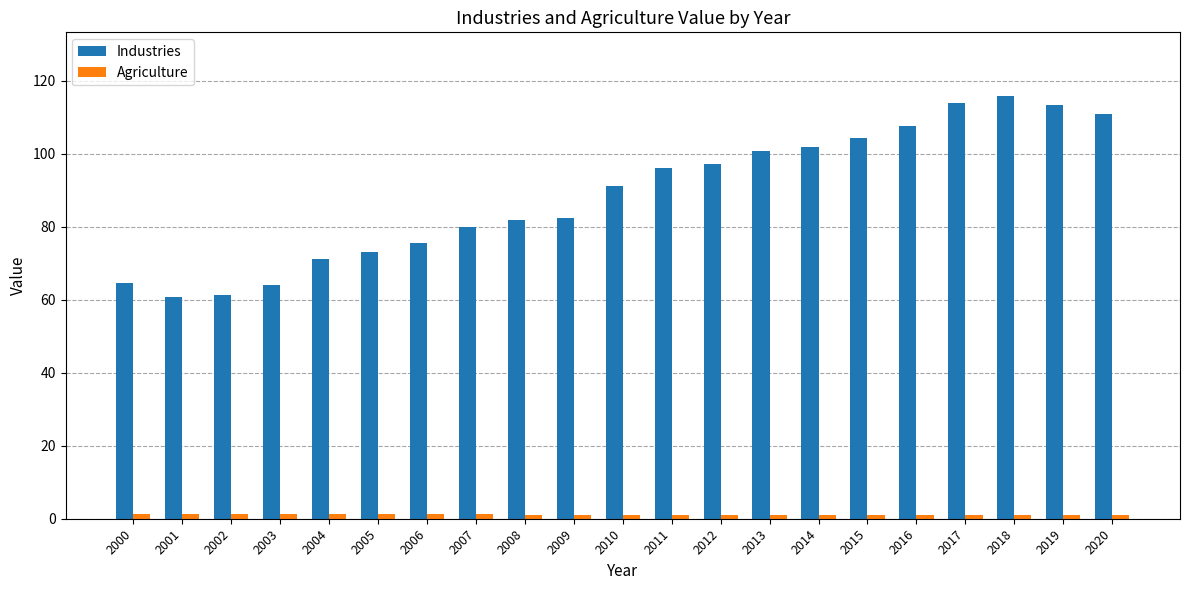

What is the difference between the maximum and minimum values in the Agriculture series?

0.5